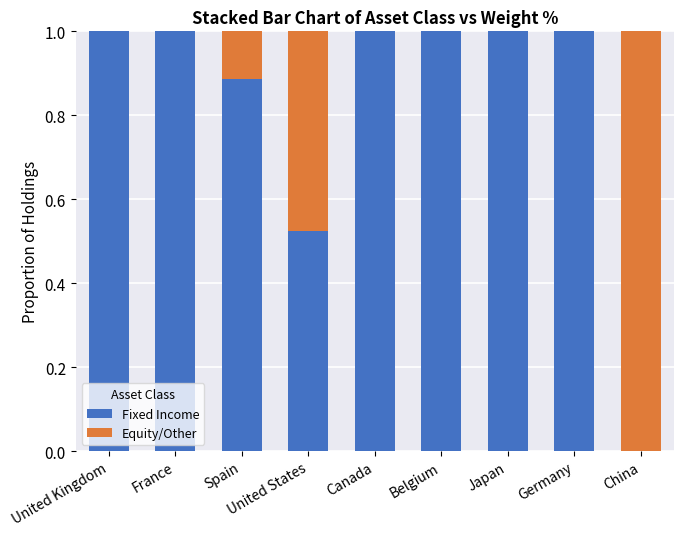

What is the total value across all series at Germany?

1.0